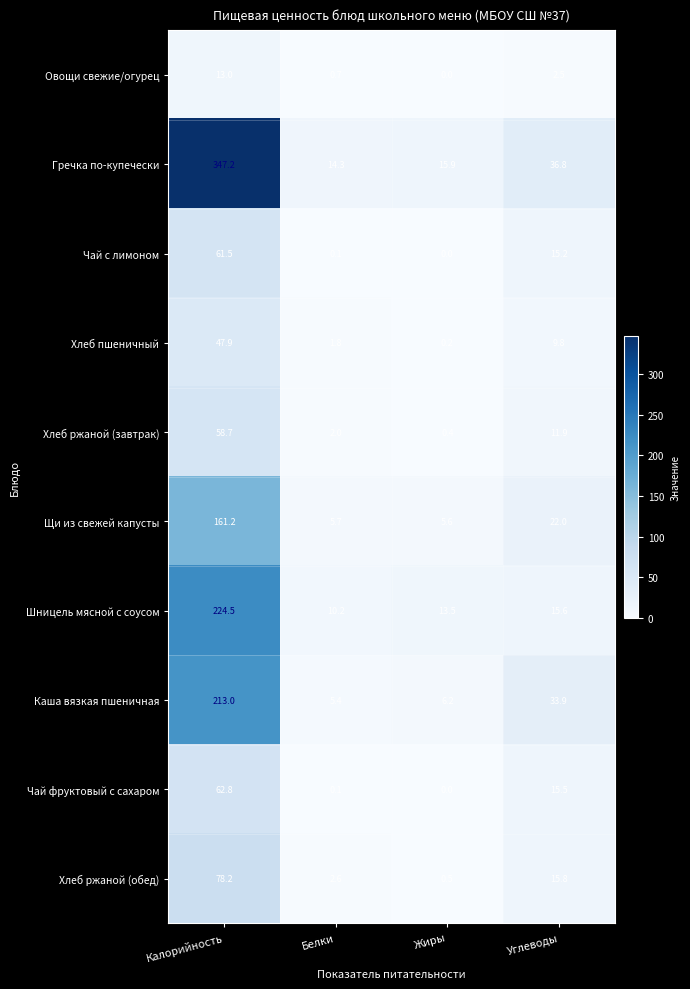

The Хлеб ржаной (обед) series shows 104.4 at Калорийность. True or false?

False